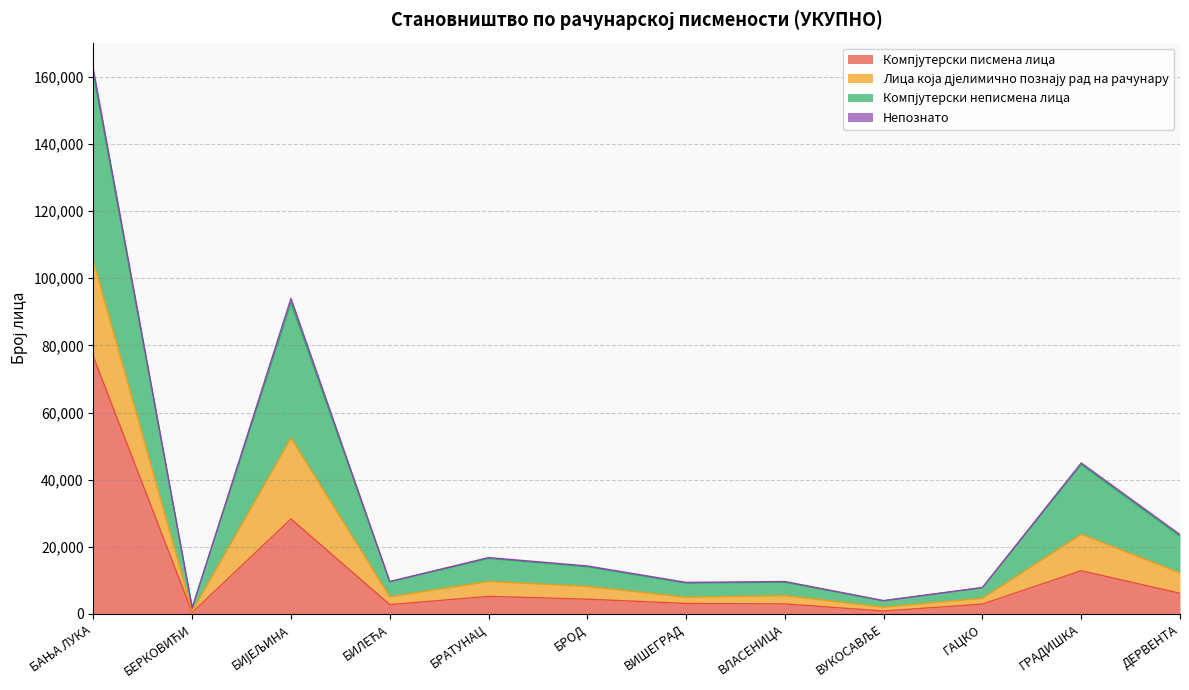

Between ДЕРВЕНТА and БАЊА ЛУКА, which is larger?

БАЊА ЛУКА